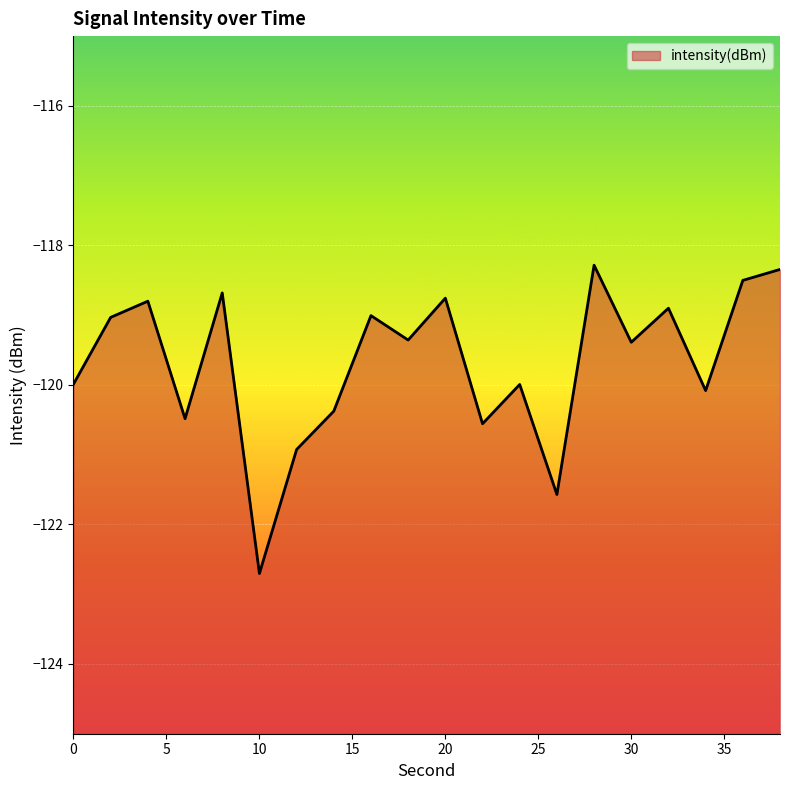

What is the difference between the second highest and minimum values?

4.4